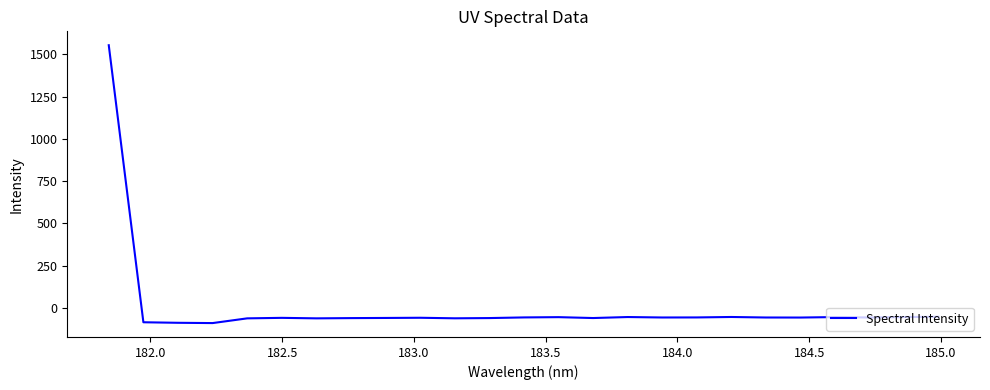

What is the difference between the maximum and minimum values?

1644.5